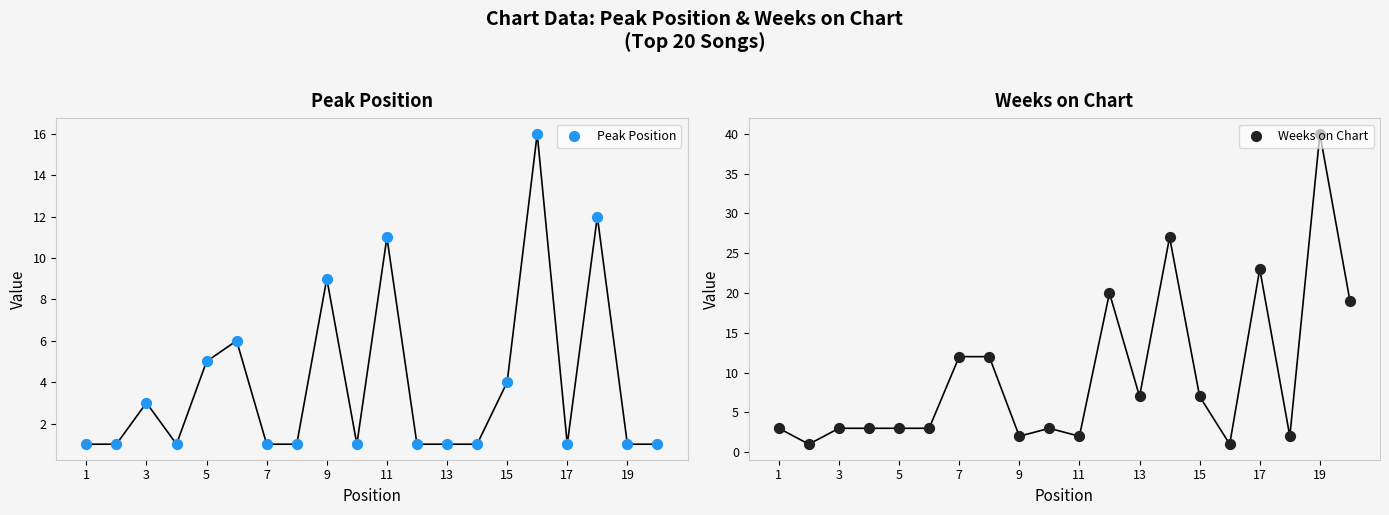

At how many categories does at least one series exceed 23?

2